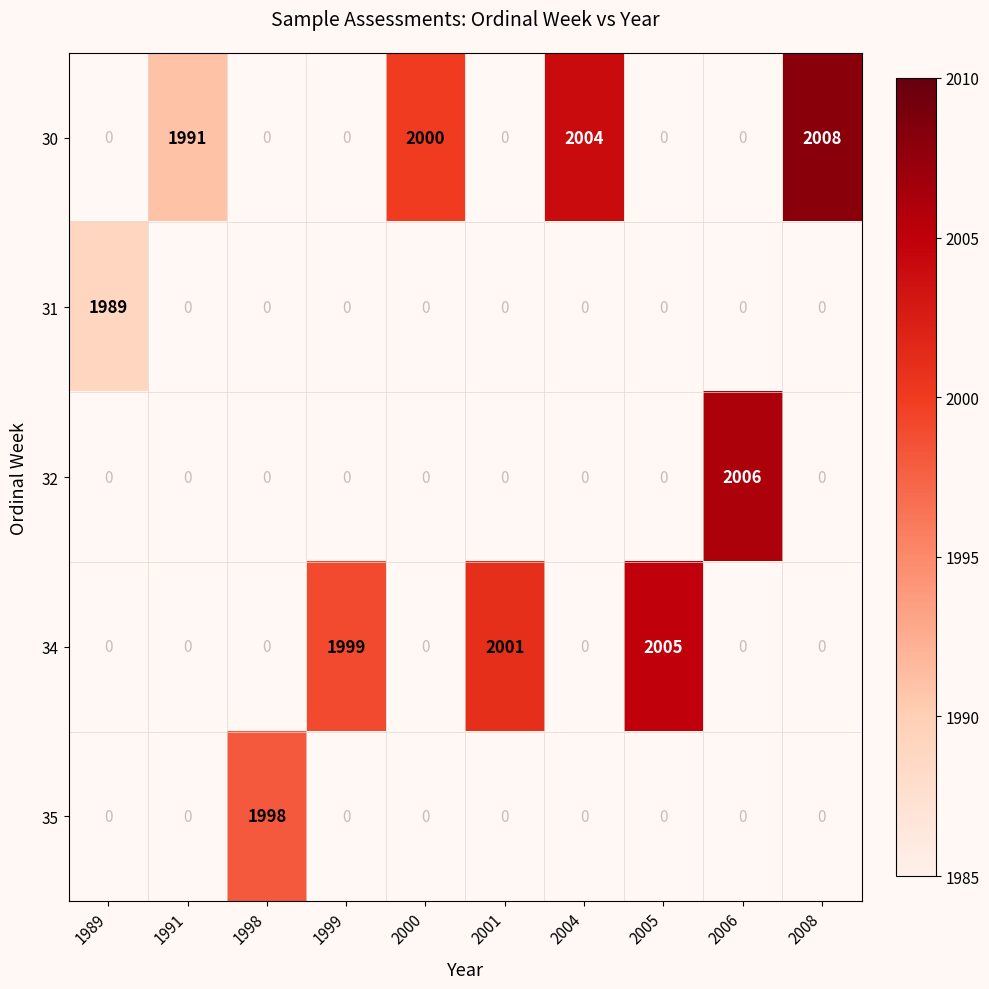

What is the average value of the 30 series?

800